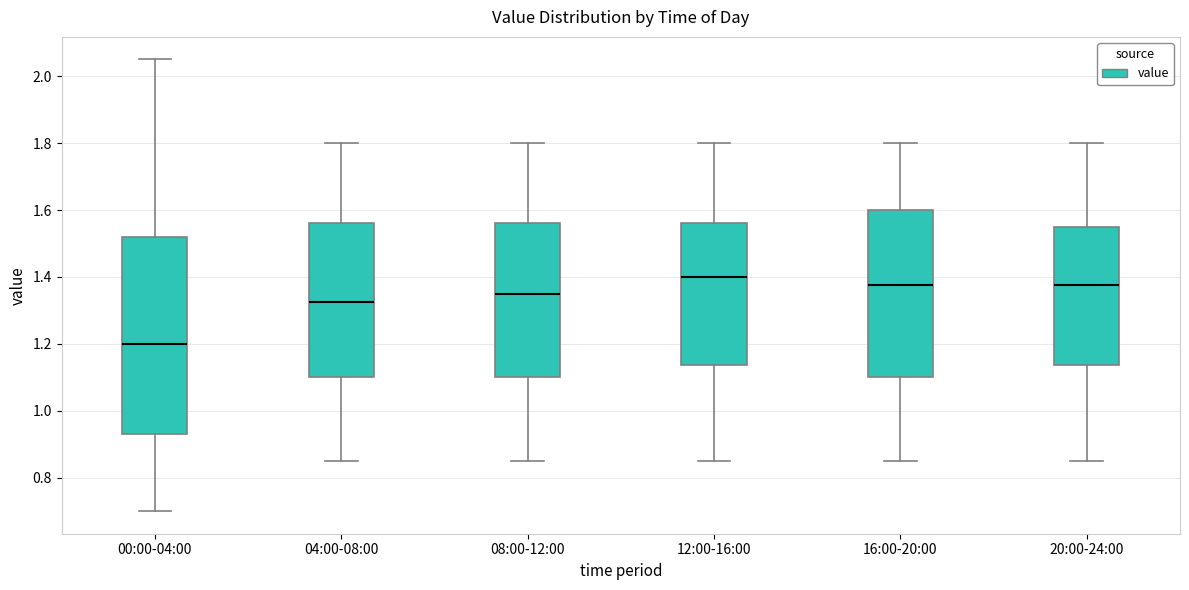

Where is the upper edge of the box for 00:00-04:00 on the y-axis? The values are not printed on the chart, so give them approximately, as read against the axis.

1.52